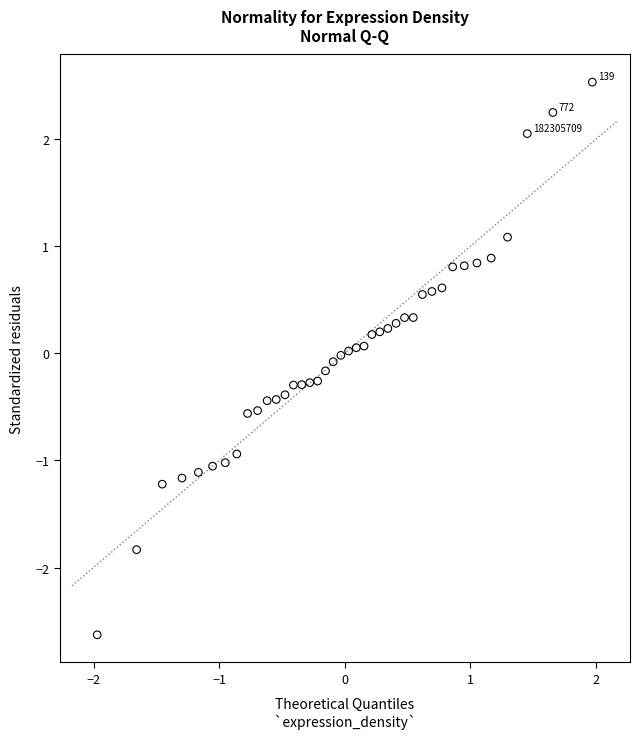

What is the range of Y values (max minus min)?

5.2